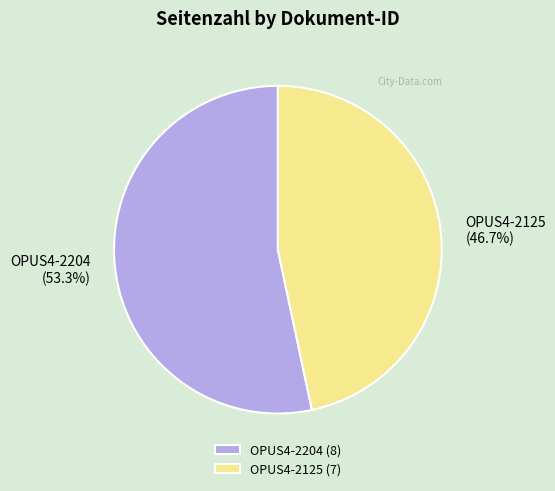

What is the ratio of the value at OPUS4-2204 to the value at OPUS4-2125?

1.1